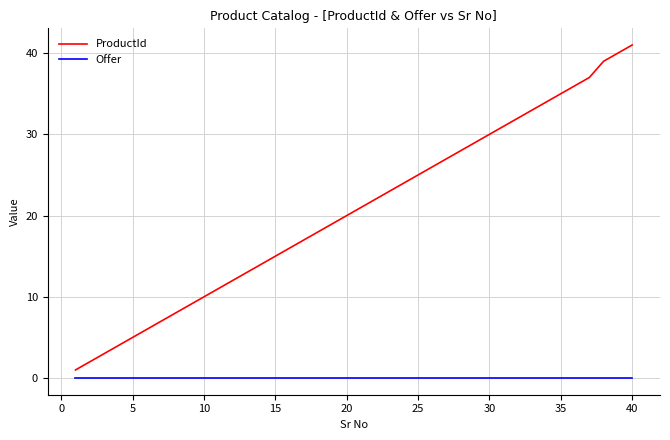

True or false: Offer and ProductId intersect in this chart.

False